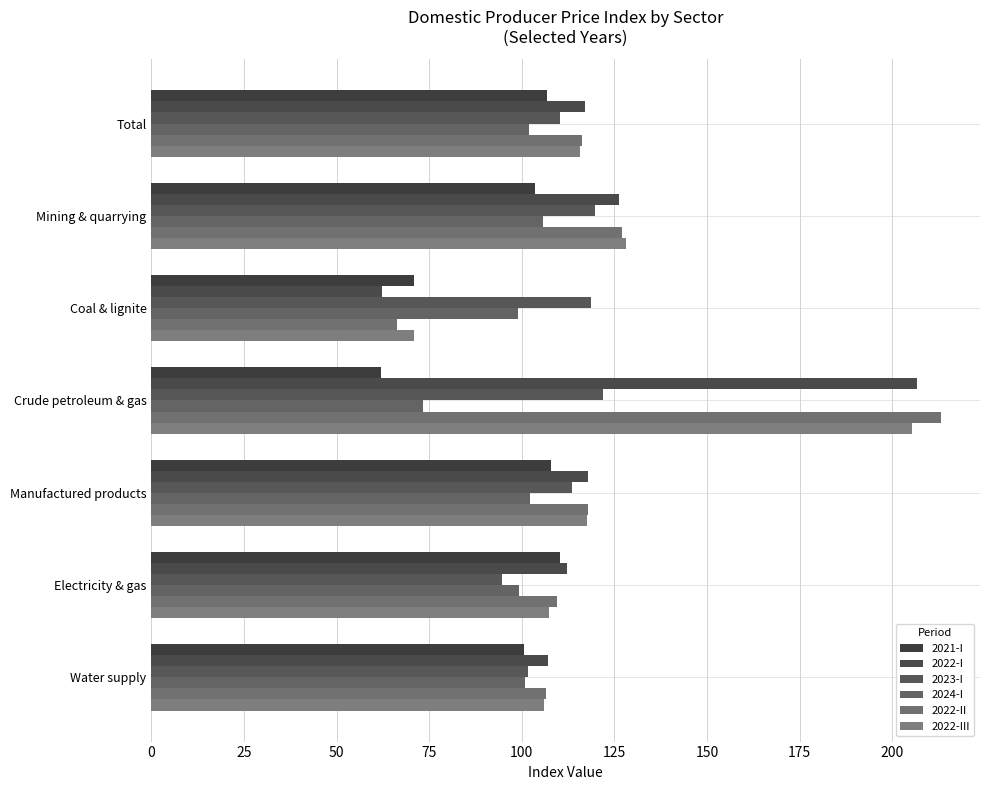

What is the difference between the second highest and second lowest values in the 2023-I series?

18.1